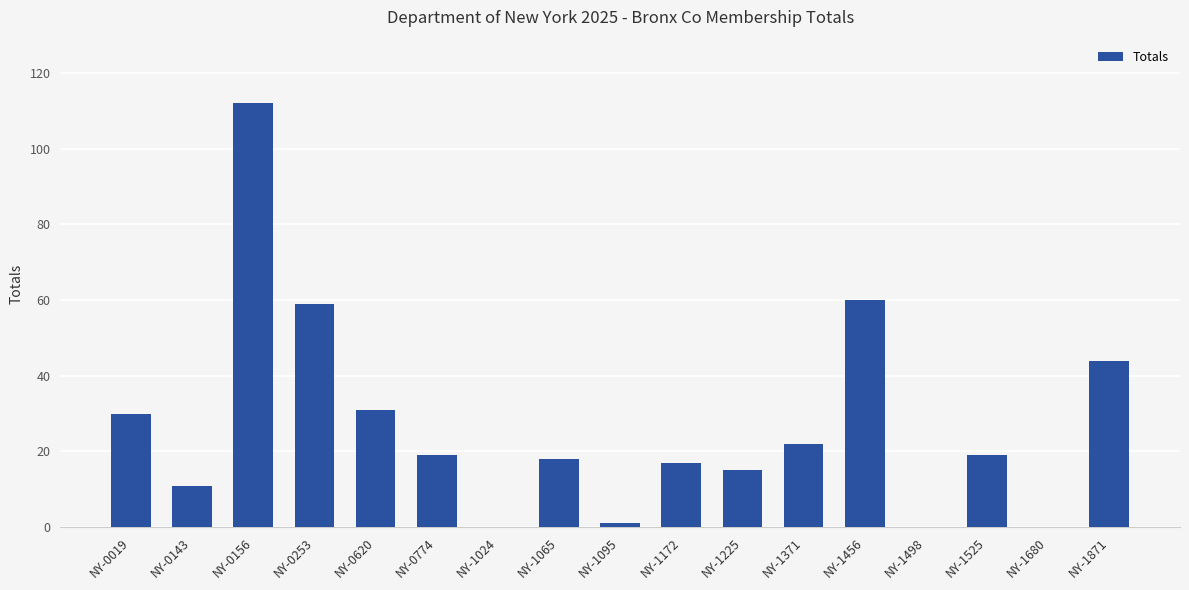

What is the change in value from NY-0774 to NY-1456?

+41